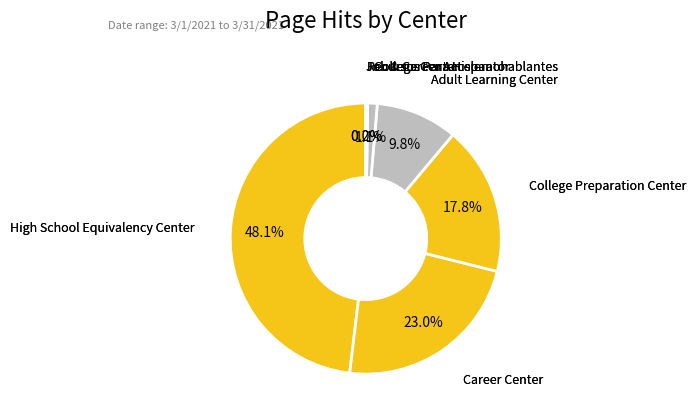

Which category has the smallest portion of the pie?

Job & Career Accelerator